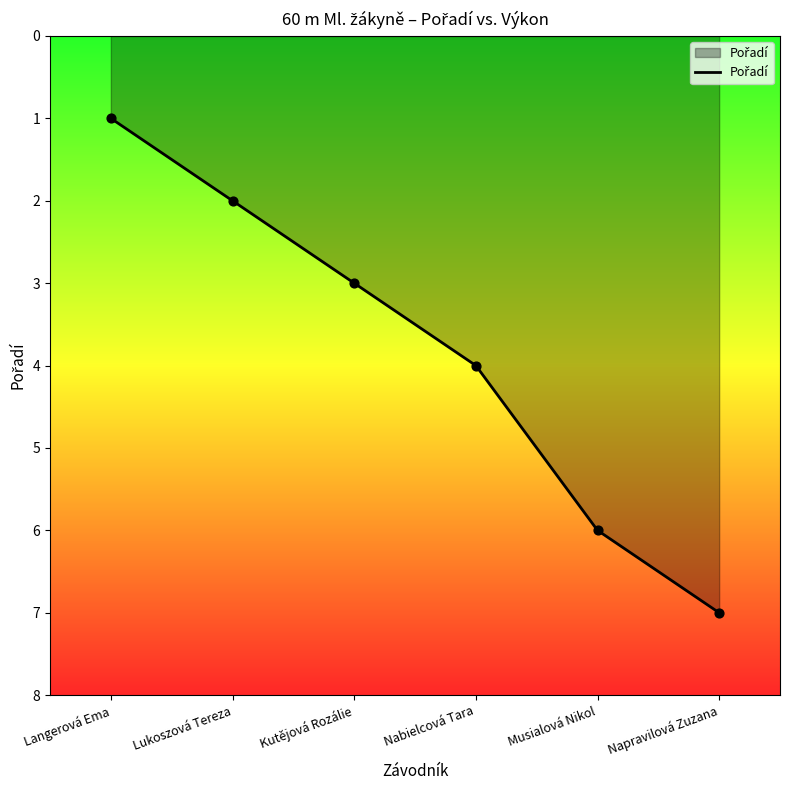

Between Lukoszová Tereza and Langerová Ema, which is larger?

Lukoszová Tereza